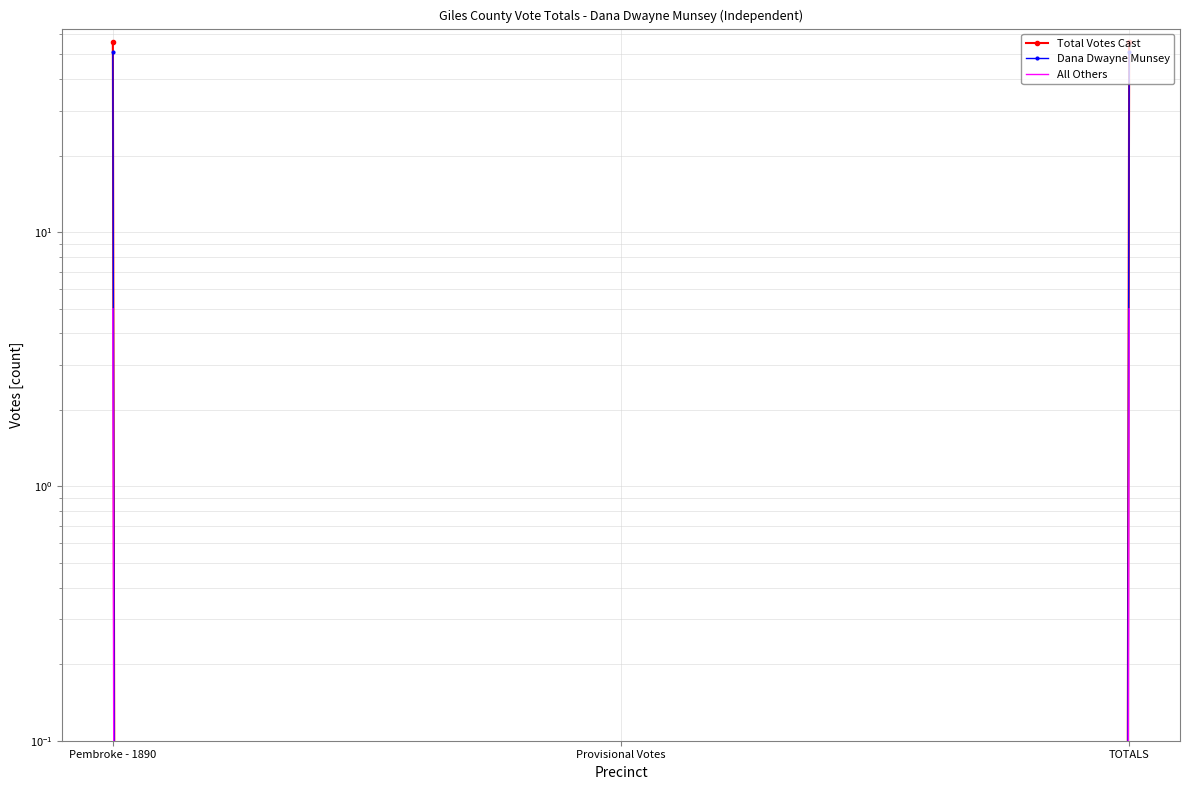

Reading left to right, extract all data points from this chart.

Total Votes Cast: 56	0	56
Dana Dwayne Munsey: 51	0	51
All Others: 5	0	5